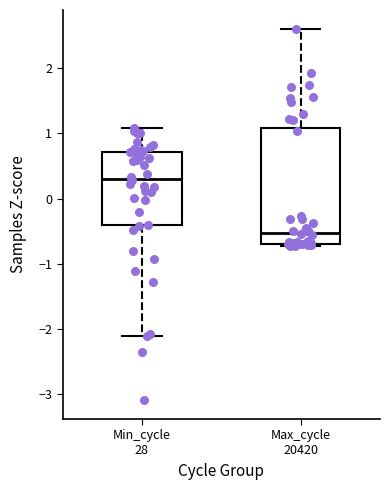

Comparing the boxes themselves (not the whiskers), which one is the tallest?

Max_cycle 20420